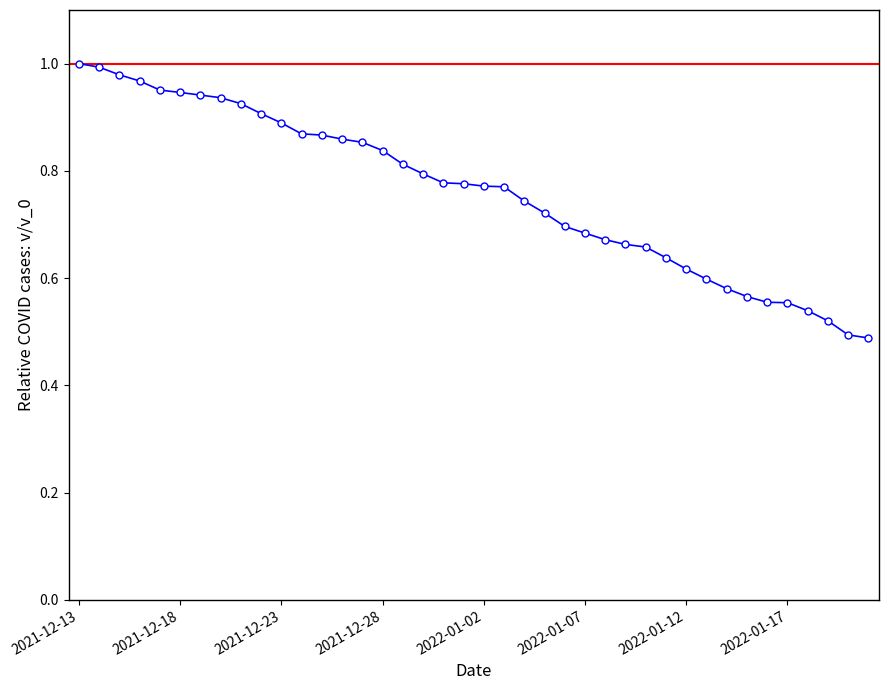

What is the sum of all values?

30.4